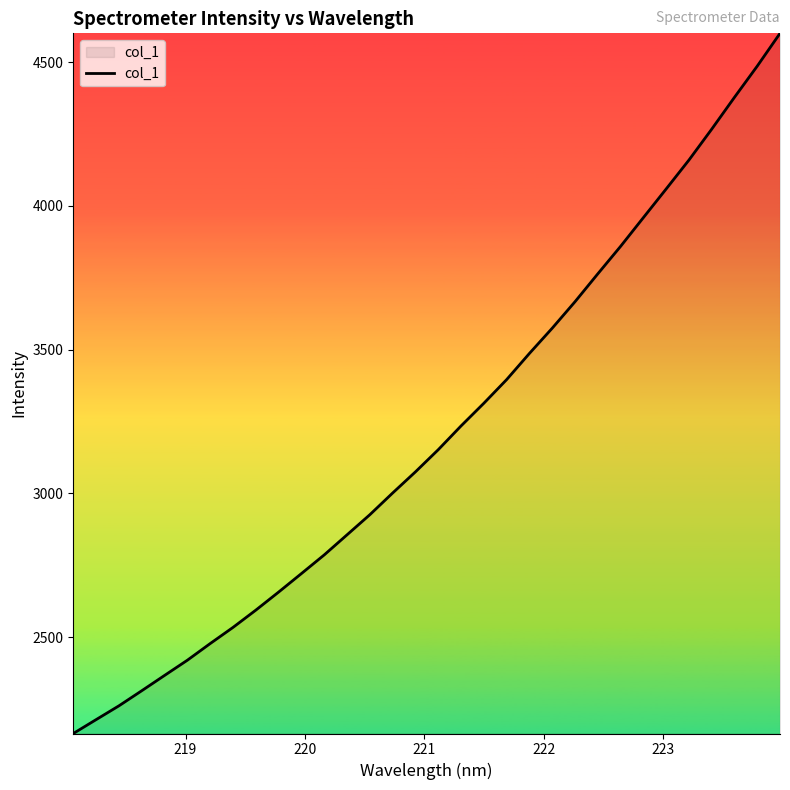

What is the difference between the maximum and minimum values?

2434.9